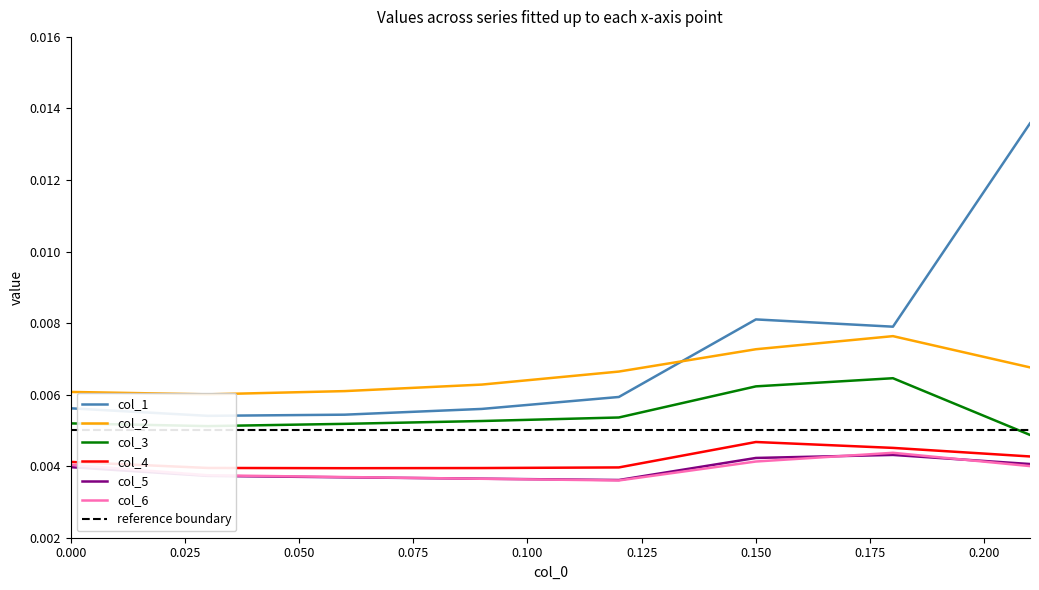

True or false: col_3 and col_5 intersect in this chart.

False